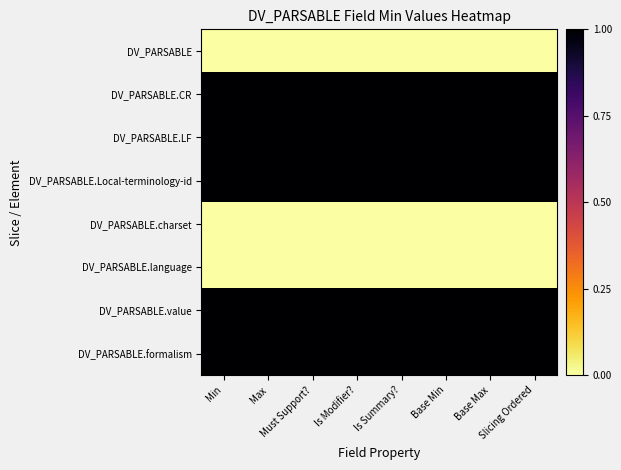

Between Max and Base Max, which series saw the biggest shift?

DV_PARSABLE